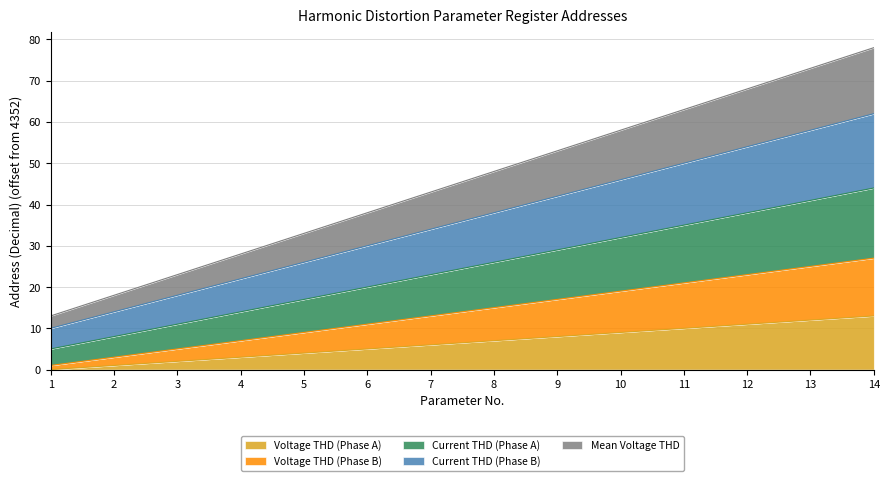

What are all the series names shown in the legend?

Voltage THD (Phase A), Voltage THD (Phase B), Current THD (Phase A), Current THD (Phase B), Mean Voltage THD